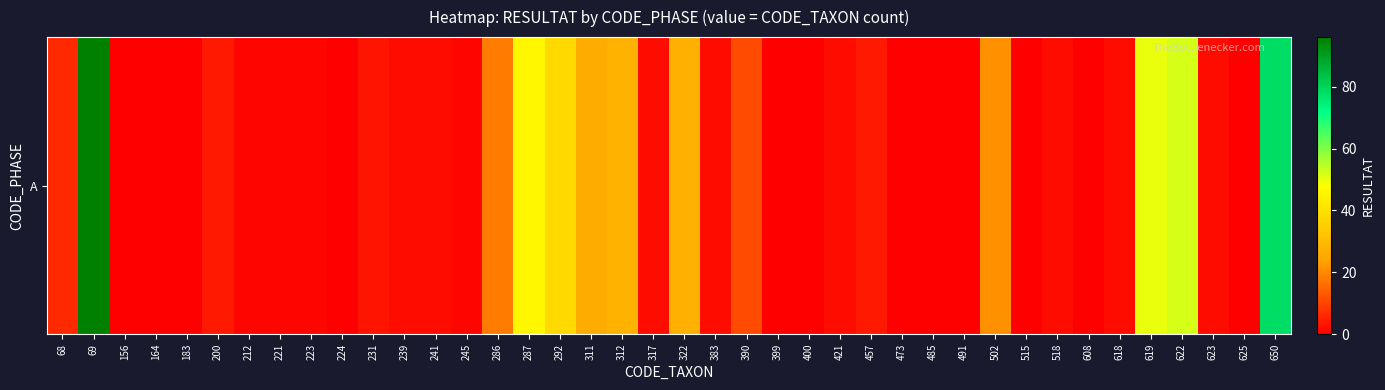

What is the difference between the maximum and minimum values?

96